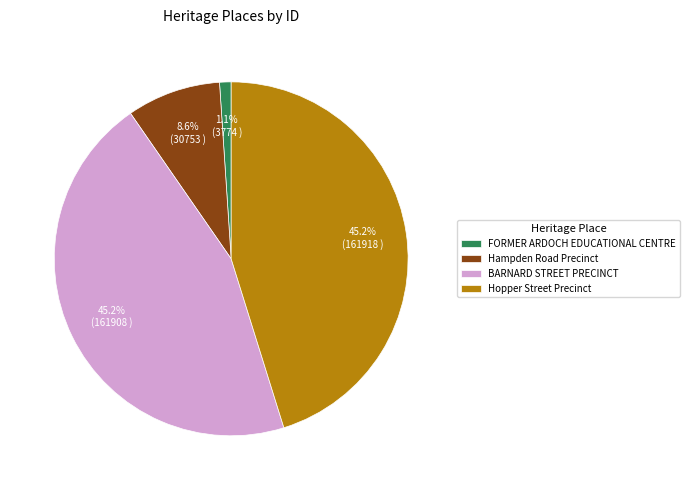

Is Hopper Street Precinct the majority of the pie?

No